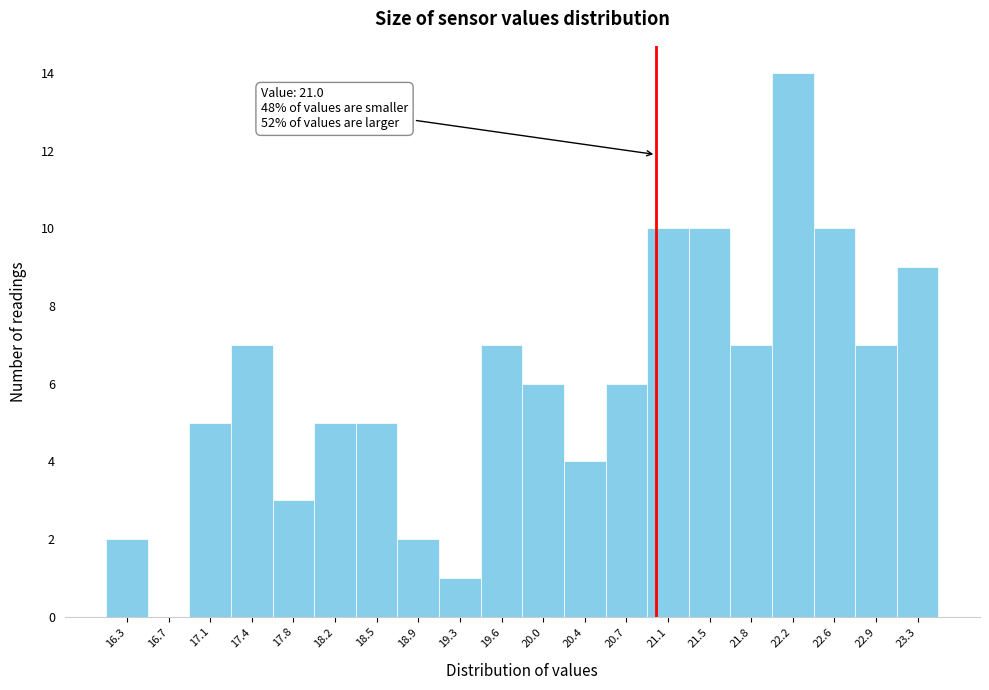

Over which range of the x-axis is the bar tallest?

22.05 to 22.40